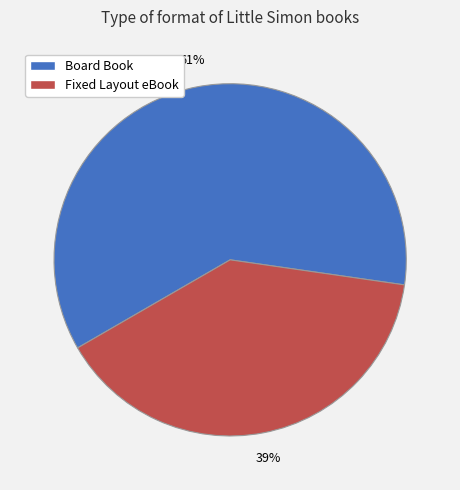

The Fixed Layout eBook slice represents 39% of the pie. True or false?

True